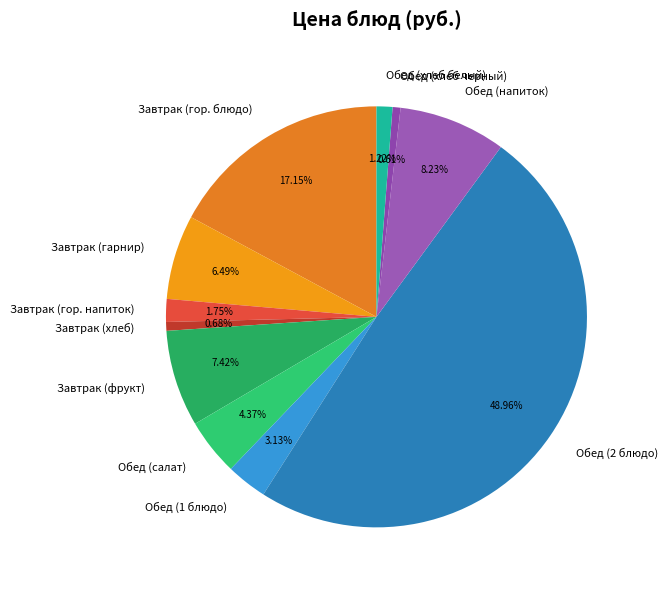

Which slice is the largest?

Обед (2 блюдо)